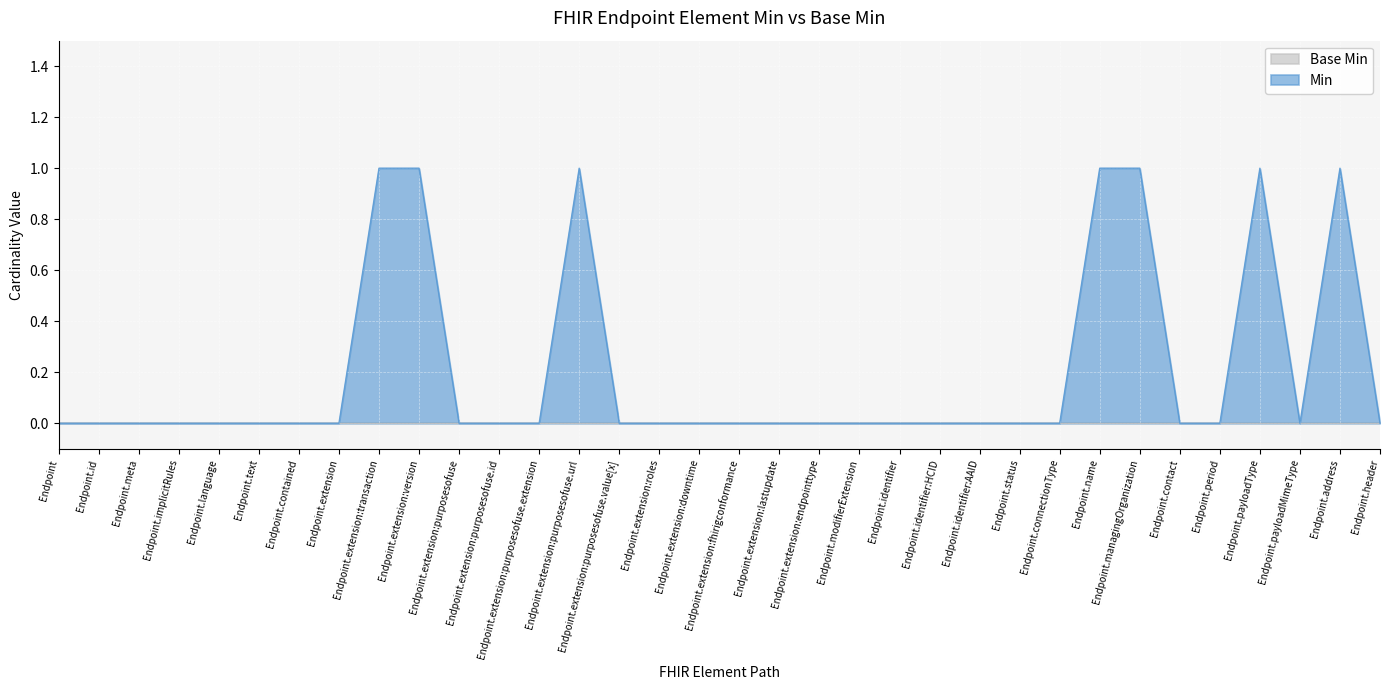

What position from the left is Endpoint.extension:purposesofuse.id?

12